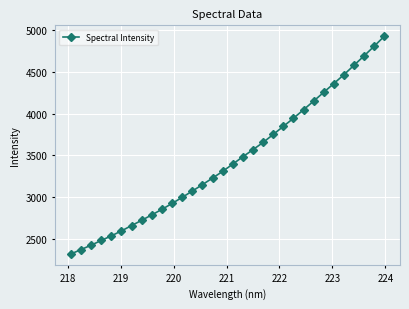

What is the value of the 2nd point from the left?

2377.9